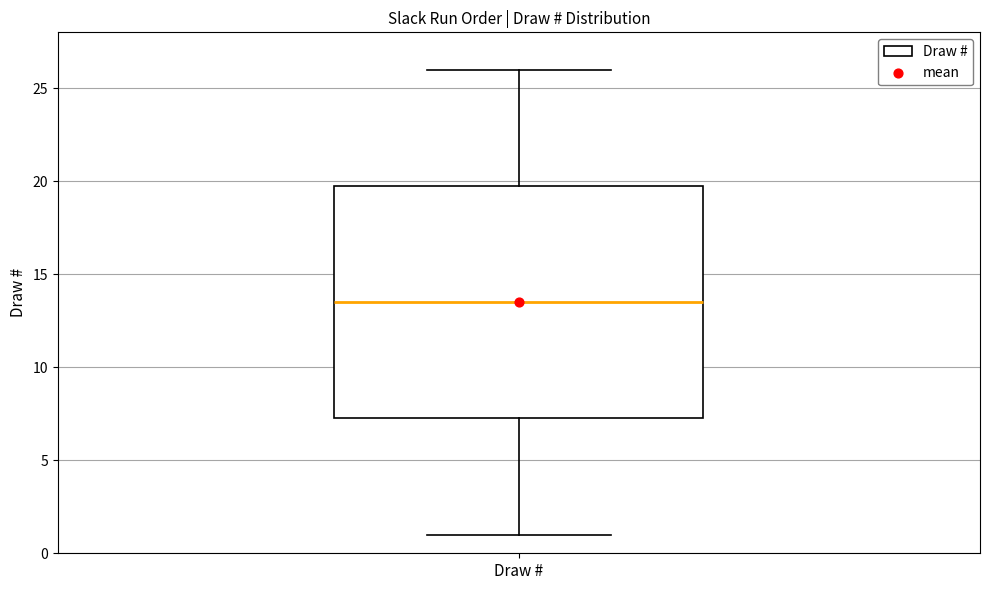

Read this box plot against the y-axis: the position of the median line, the range covered by the box, and the ends of both whiskers. The values are not printed on the chart, so give them approximately, as read against the axis.

median 13.5, box 7.5 to 20.0, whiskers 1.0 to 26.0